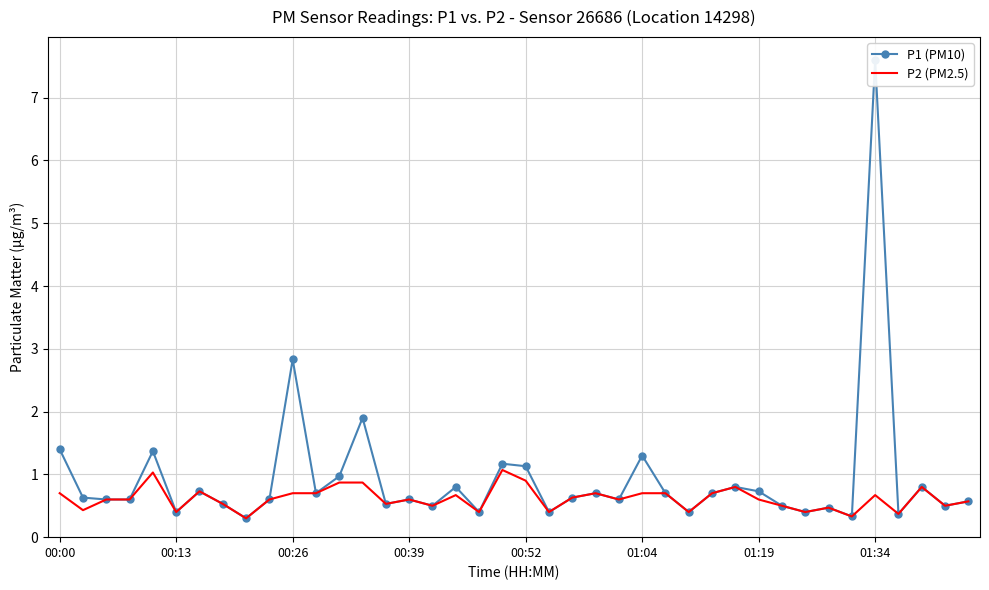

What is the difference between the second highest and minimum values in the P1 (PM10) series?

2.5